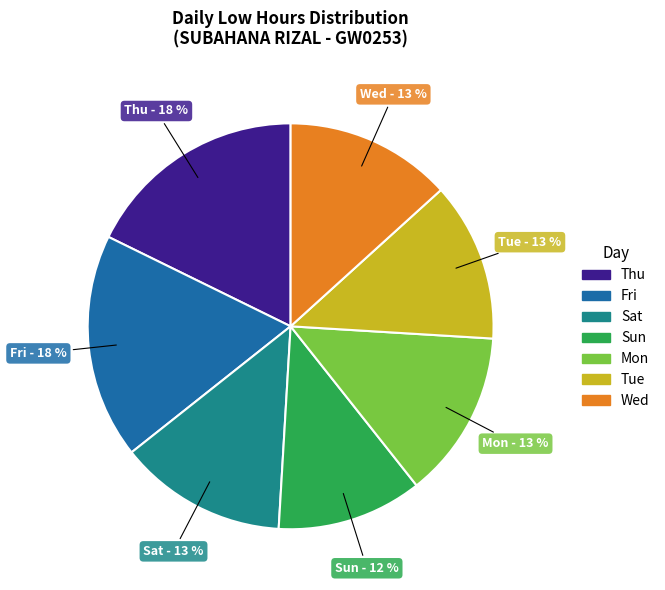

Does any single category account for the majority?

No